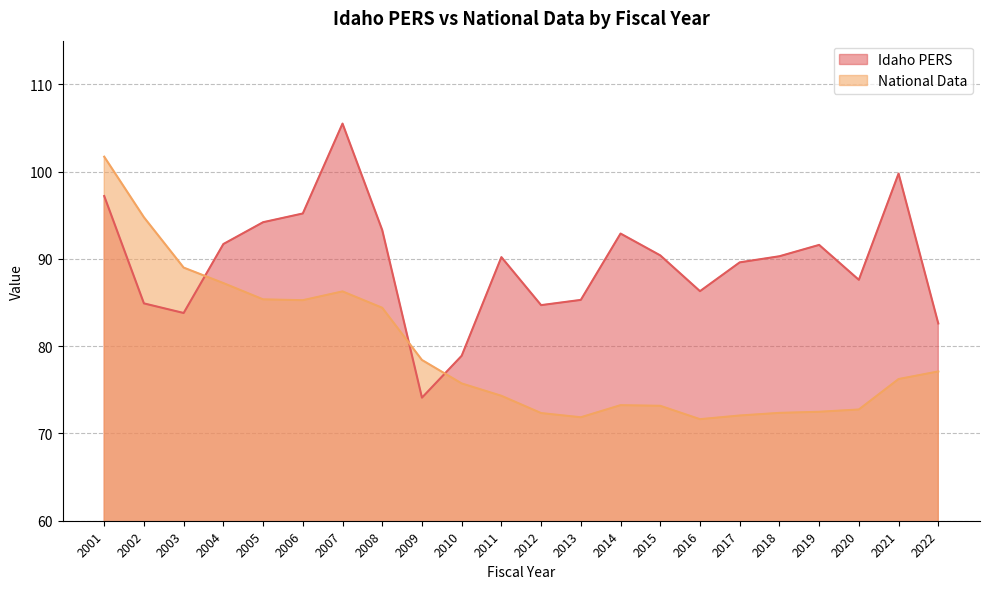

Rank the series by their maximum value, from highest to lowest.

Idaho PERS, National Data